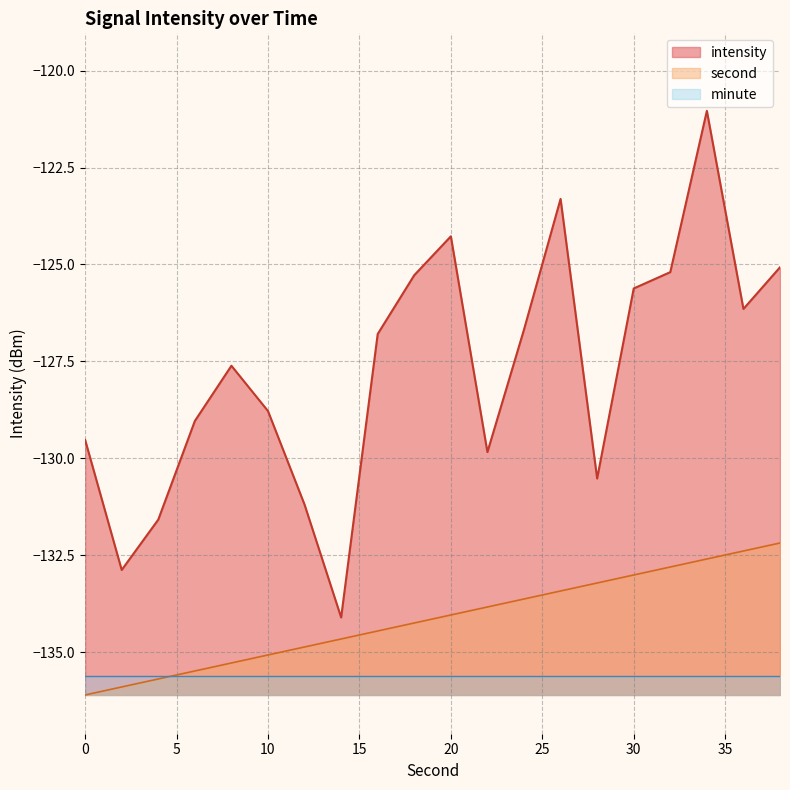

What is the difference between the highest and lowest values at 30?

10.0